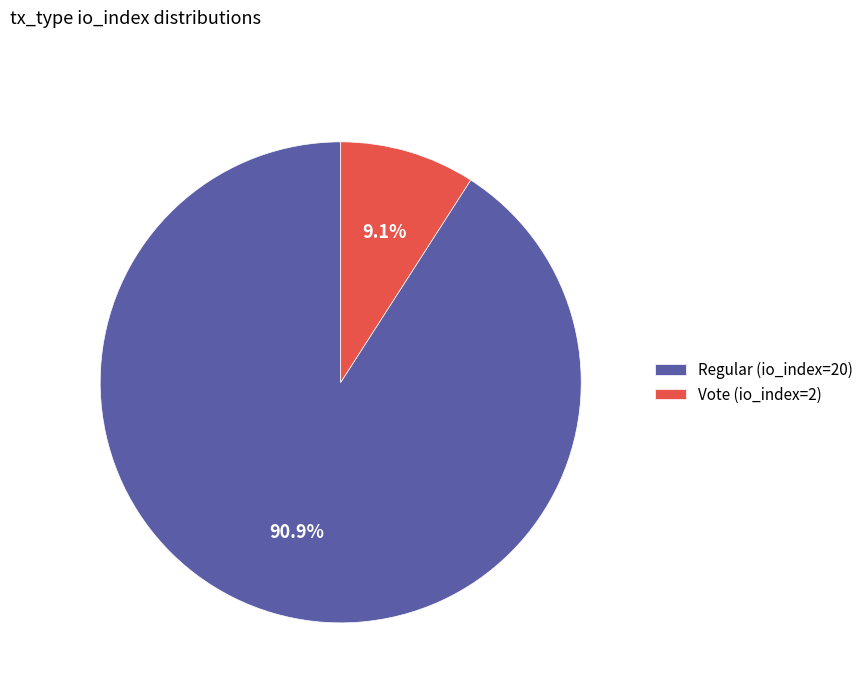

To the nearest percent, what is the difference between the largest and smallest slice percentages?

82%